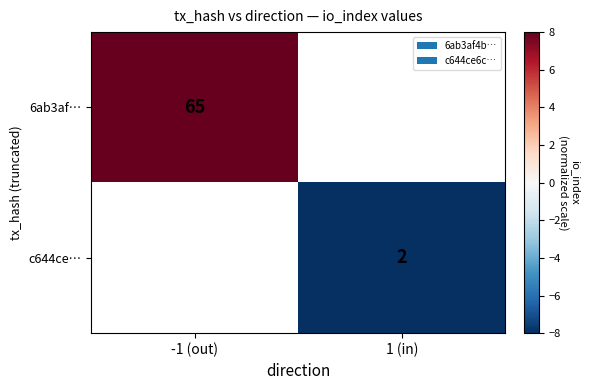

How many categories are shown in the chart?

2